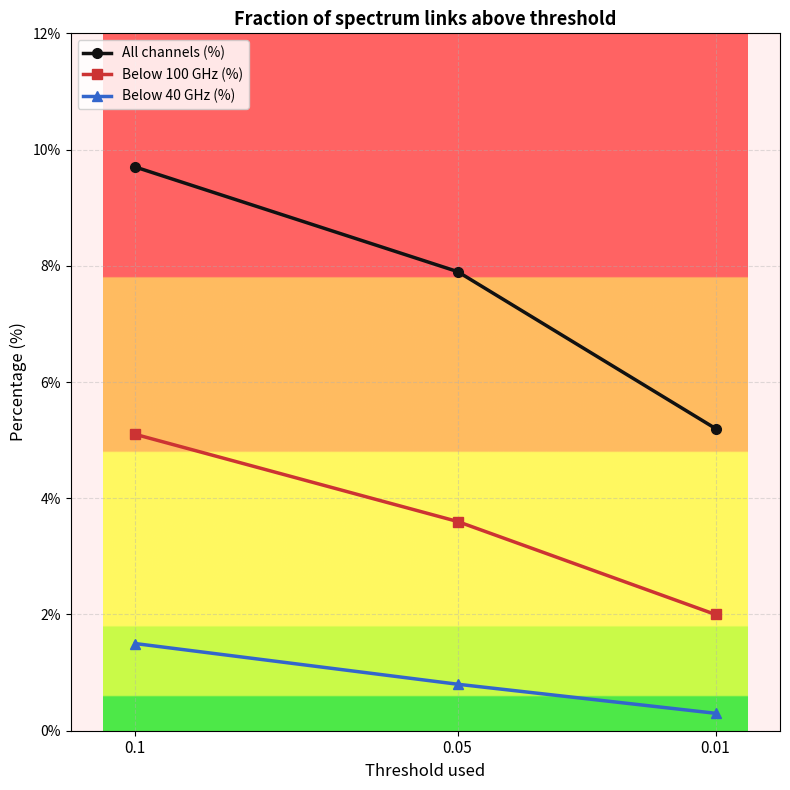

What is the total value across all series at 0.05?

12.3